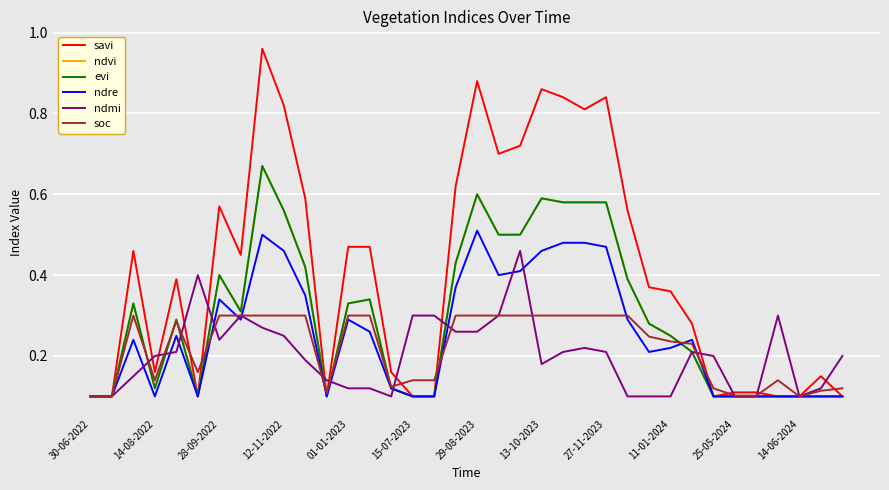

What is the maximum value shown in the chart?

1.0